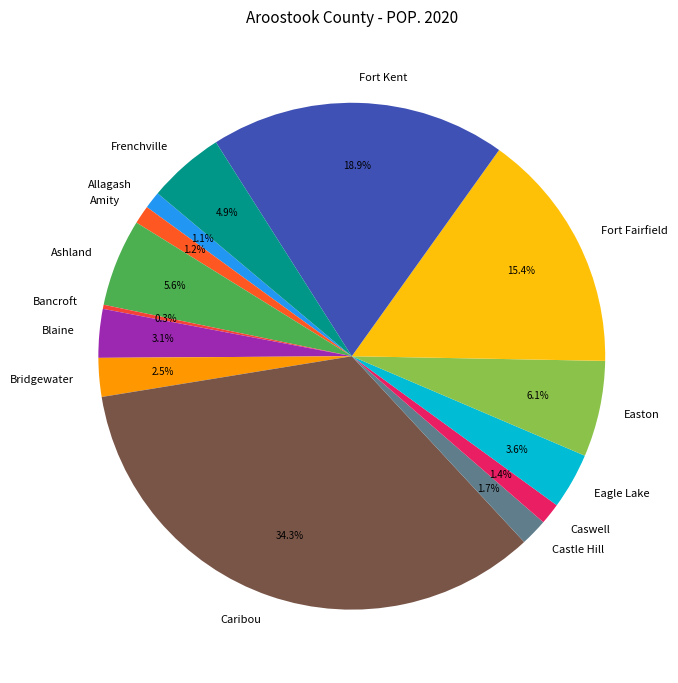

Is the sum of Fort Fairfield and Caswell greater than half?

No